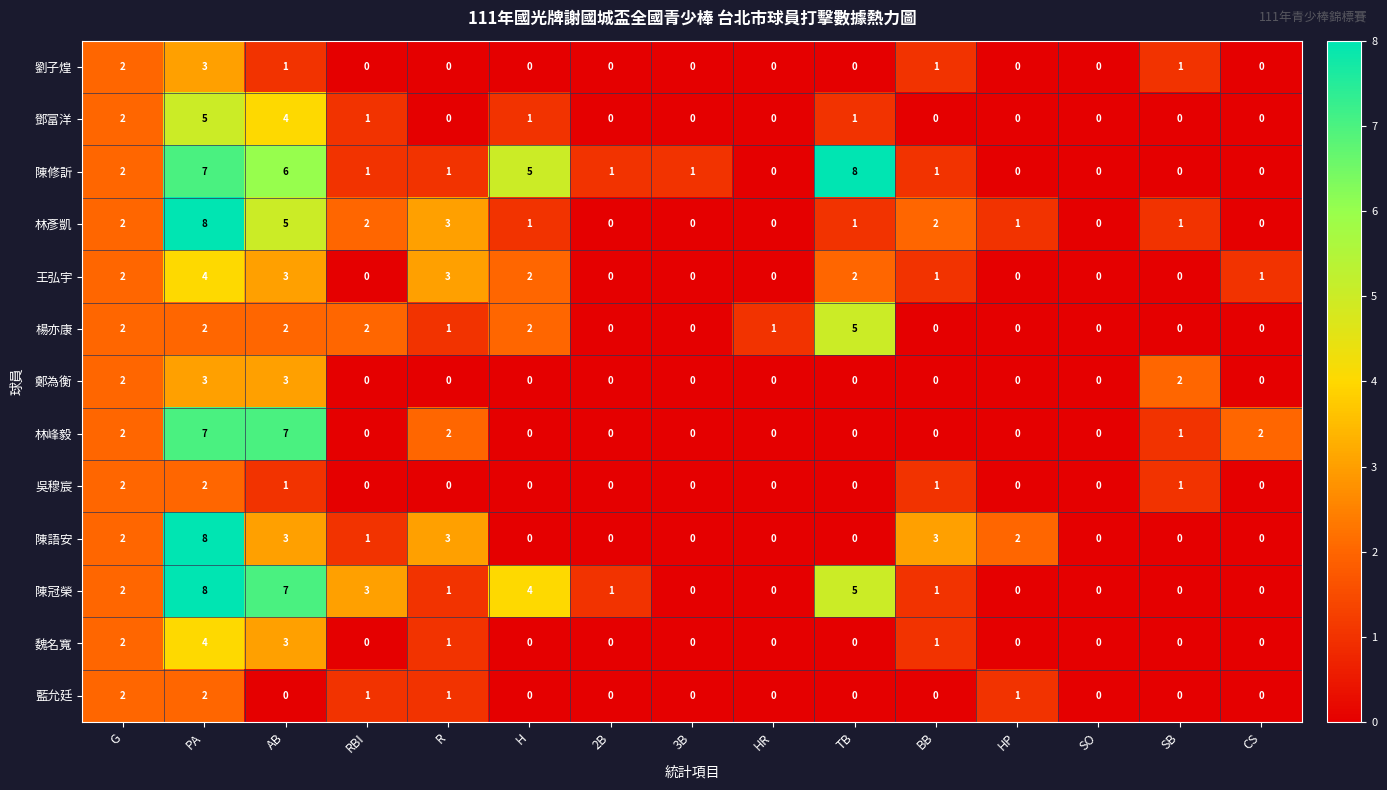

How many data points does each series have?

15